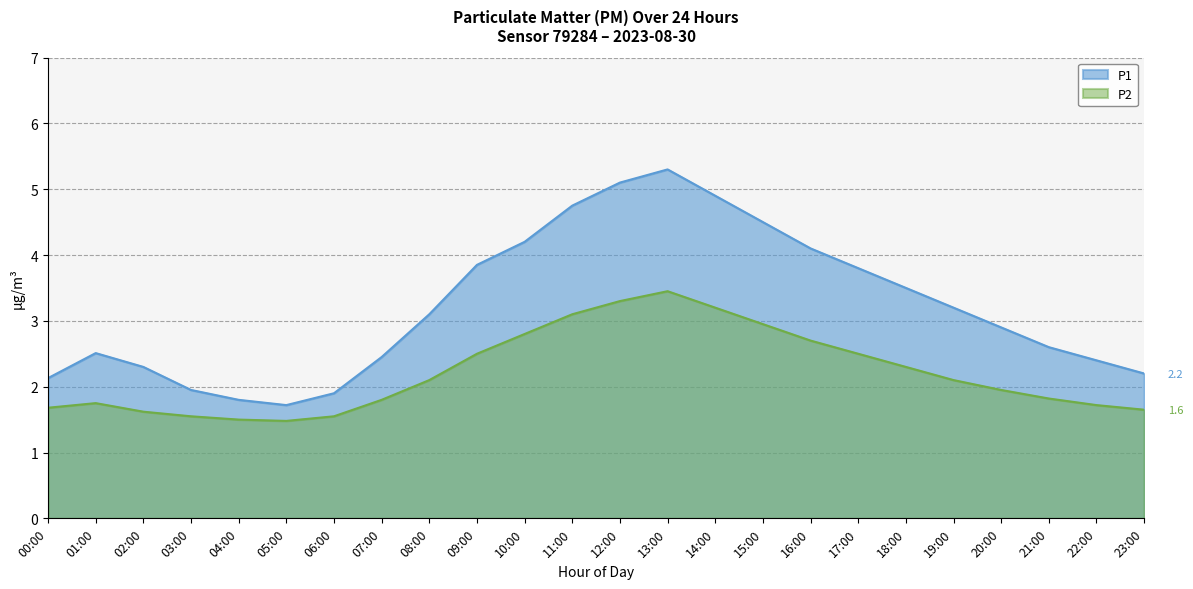

What is the difference between the P1 values at 09:00 and 10:00?

0.4